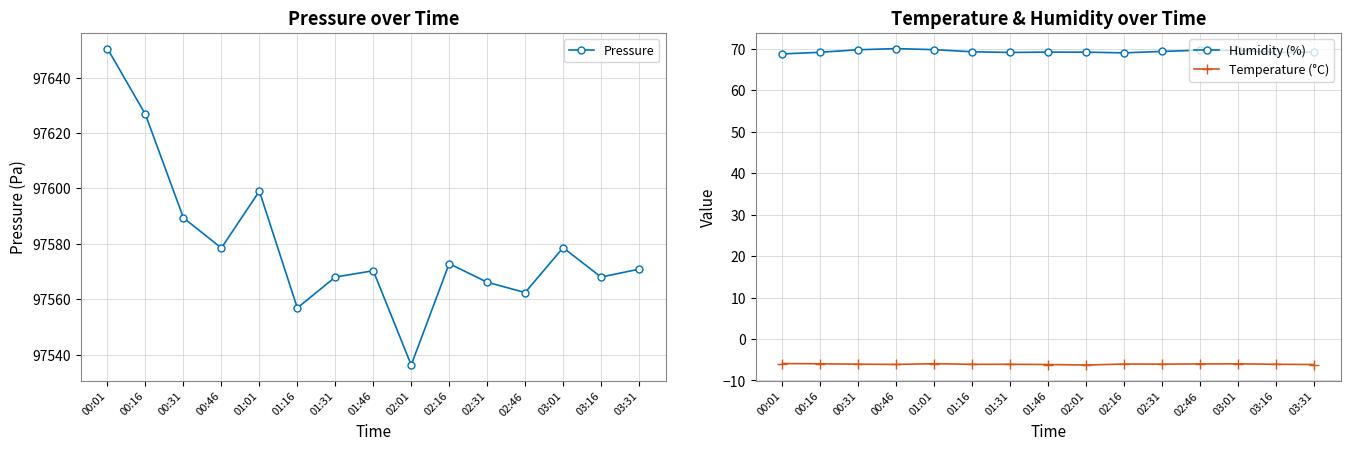

Where is the first local minimum for Humidity (%)?

01:31